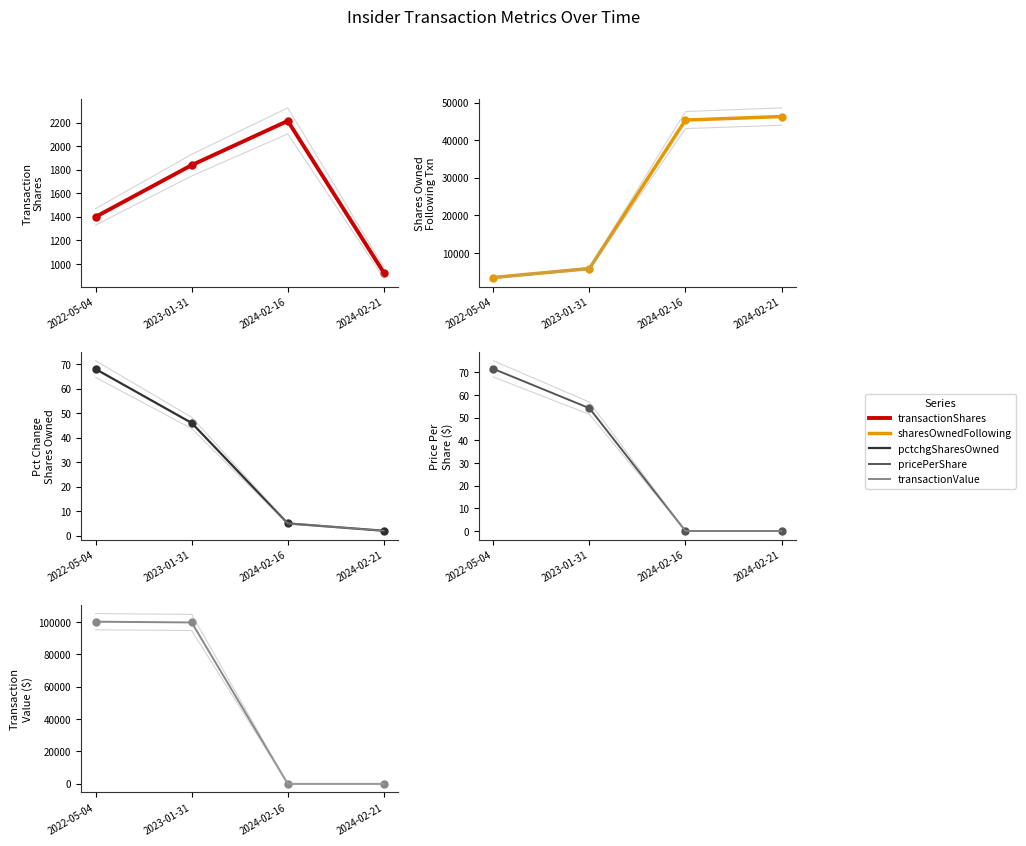

Which label corresponds to the largest value in the chart?

2022-05-04